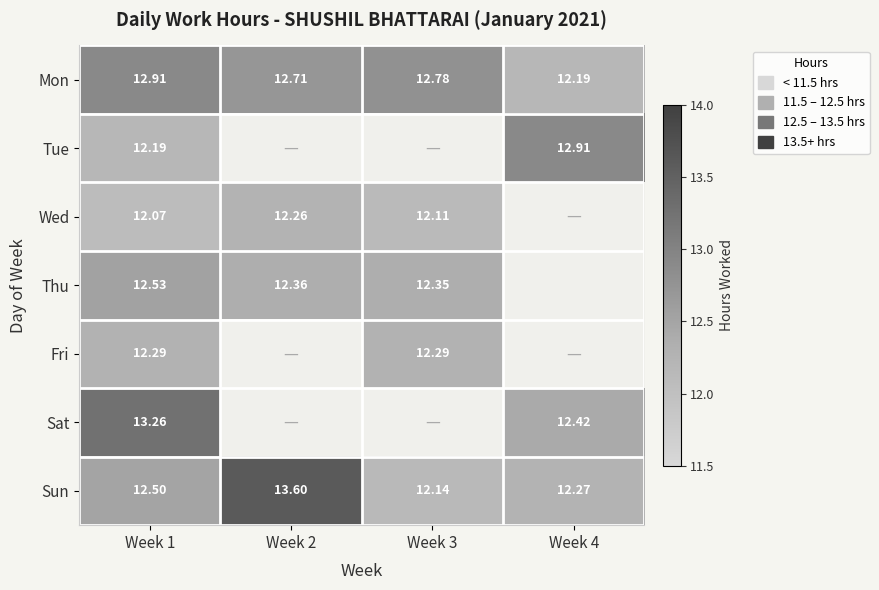

Is the value of Wed at Week 1 greater than the value of Fri at Week 3?

No